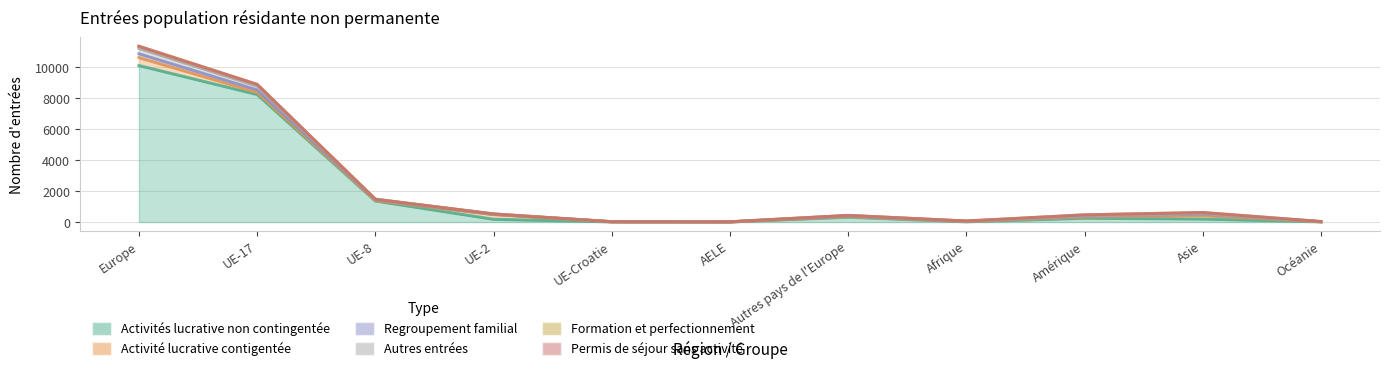

Reading left to right, what are all the values shown in this chart?

Activités lucrative non contingentée: 10116	8245	1360	179	11	9	312	17	248	194	15
Activité lucrative contigentée: 513	138	28	302	7	0	38	18	74	222	5
Regroupement familial: 250	164	42	16	1	0	27	7	45	97	0
Autres entrées: 350	247	37	21	1	2	42	12	28	27	1
Formation et perfectionnement: 134	106	9	4	1	5	9	11	67	75	12
Permis de séjour sans activité: 2	1	0	0	0	0	1	0	4	0	0